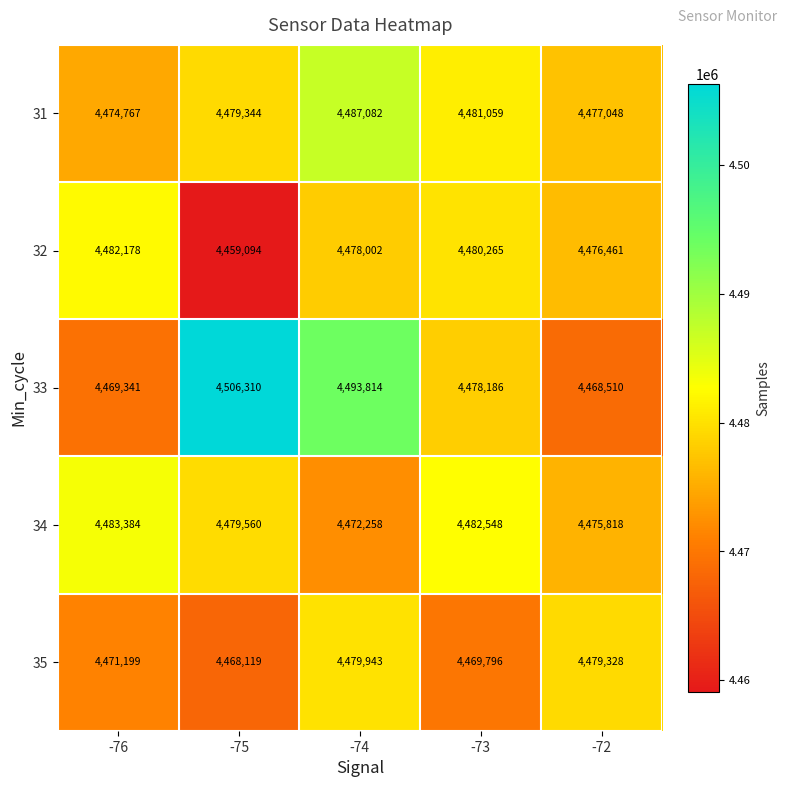

Reading right to left, list all the values displayed in this chart.

31: 4477048	4481059	4487082	4479344	4474767
32: 4476461	4480265	4478002	4459094	4482178
33: 4468510	4478186	4493814	4506310	4469341
34: 4475818	4482548	4472258	4479560	4483384
35: 4479328	4469796	4479943	4468119	4471199